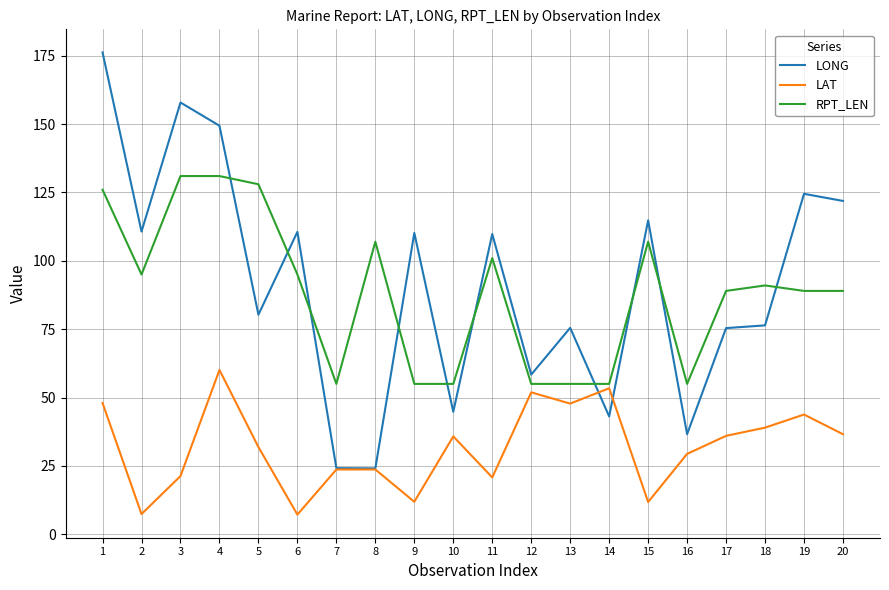

The value of RPT_LEN at 20 is 89.0. True or false?

True